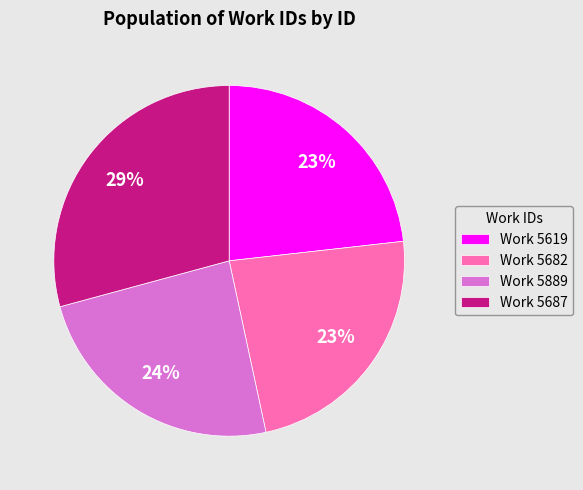

True or false: Work 5619 accounts for 29% of the total.

False